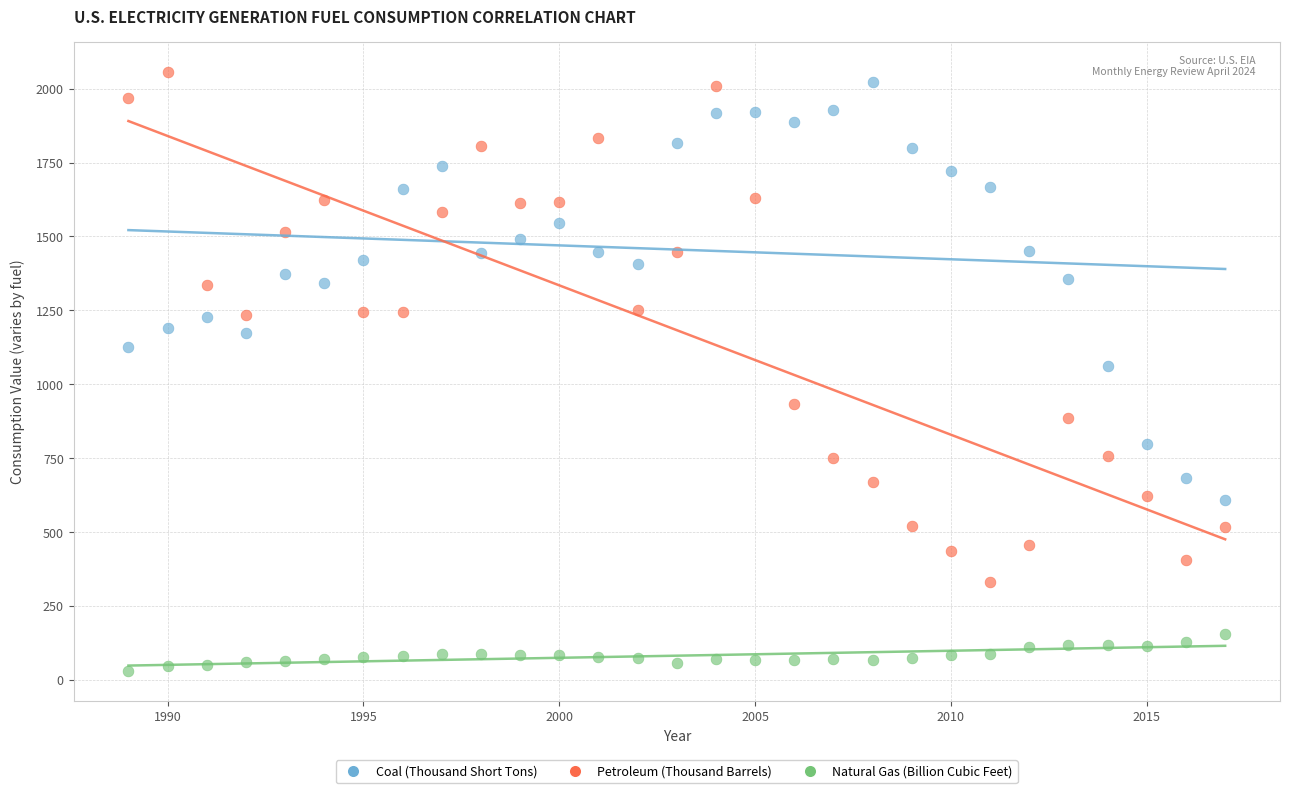

Which series has the largest Y range (max minus min)?

Petroleum (Thousand Barrels)